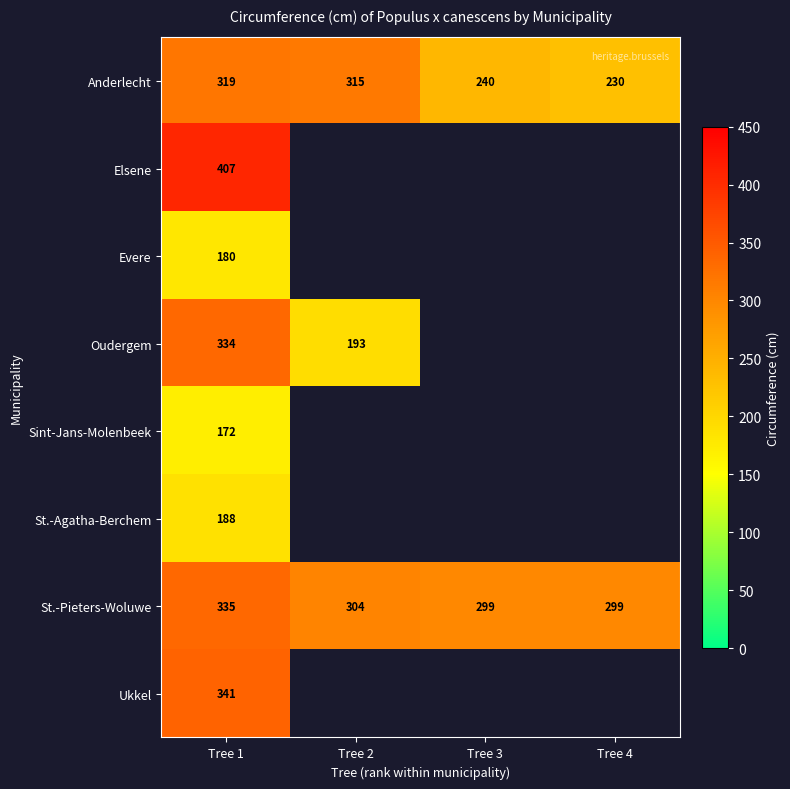

What is the sum of all Anderlecht values?

1104